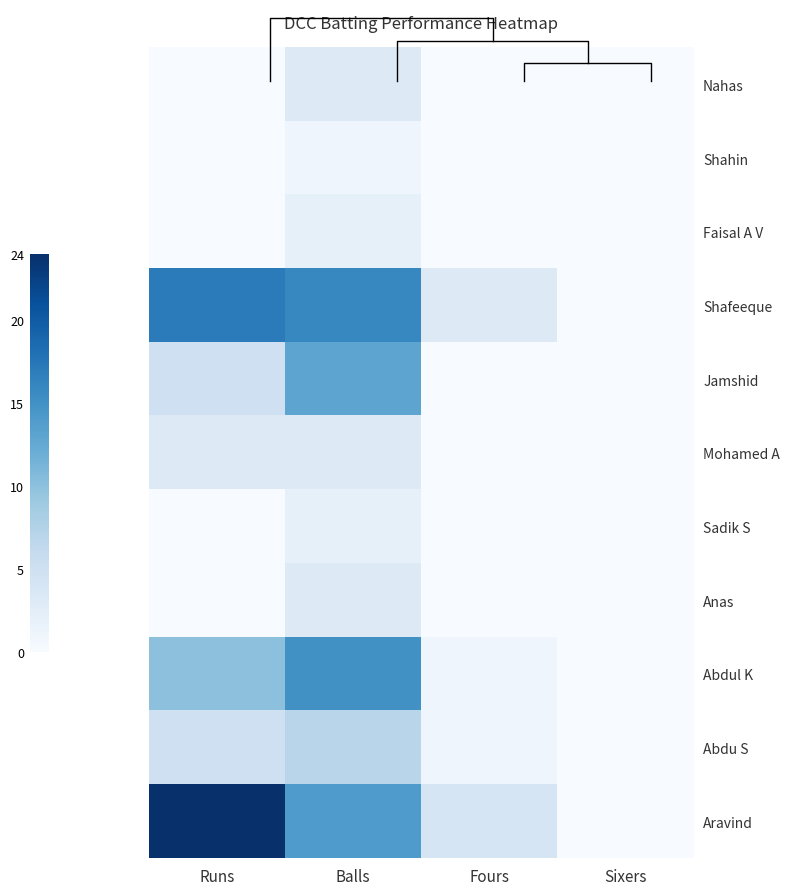

At how many categories does at least one series exceed 3?

3